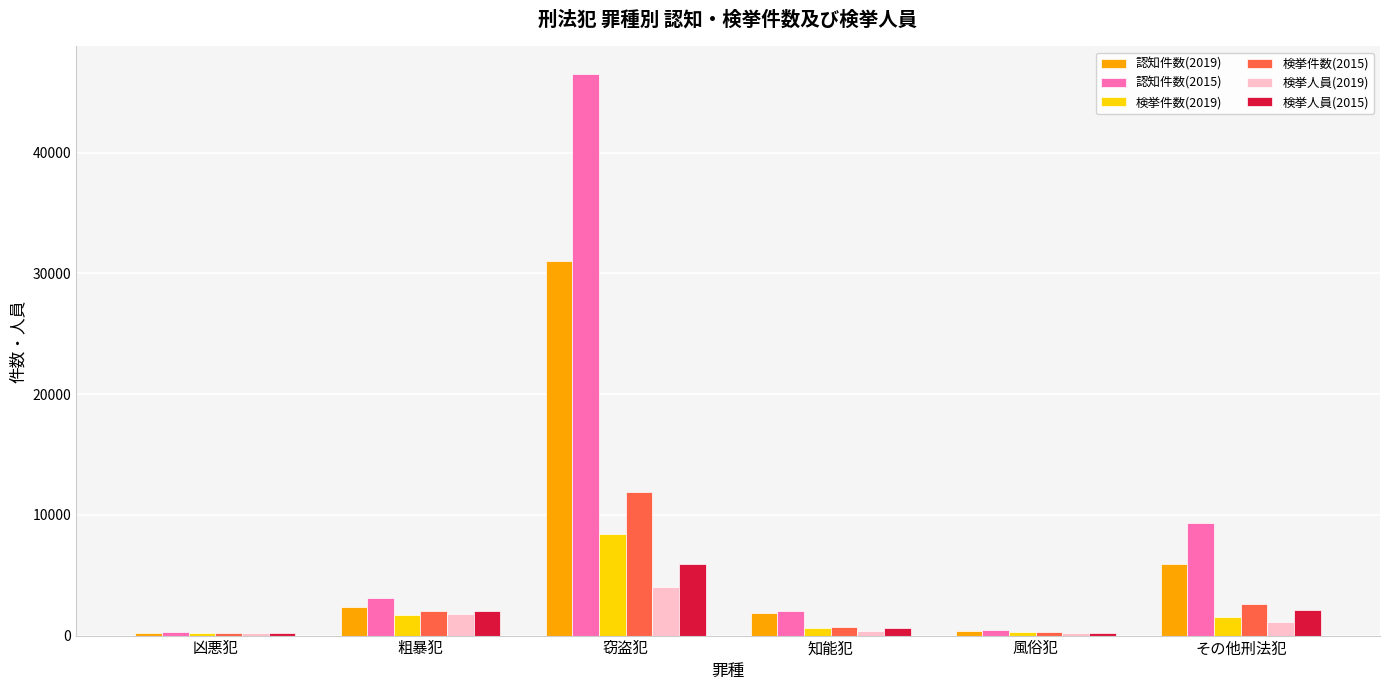

Is it true that 認知件数(2015) equals 927 at 粗暴犯?

False